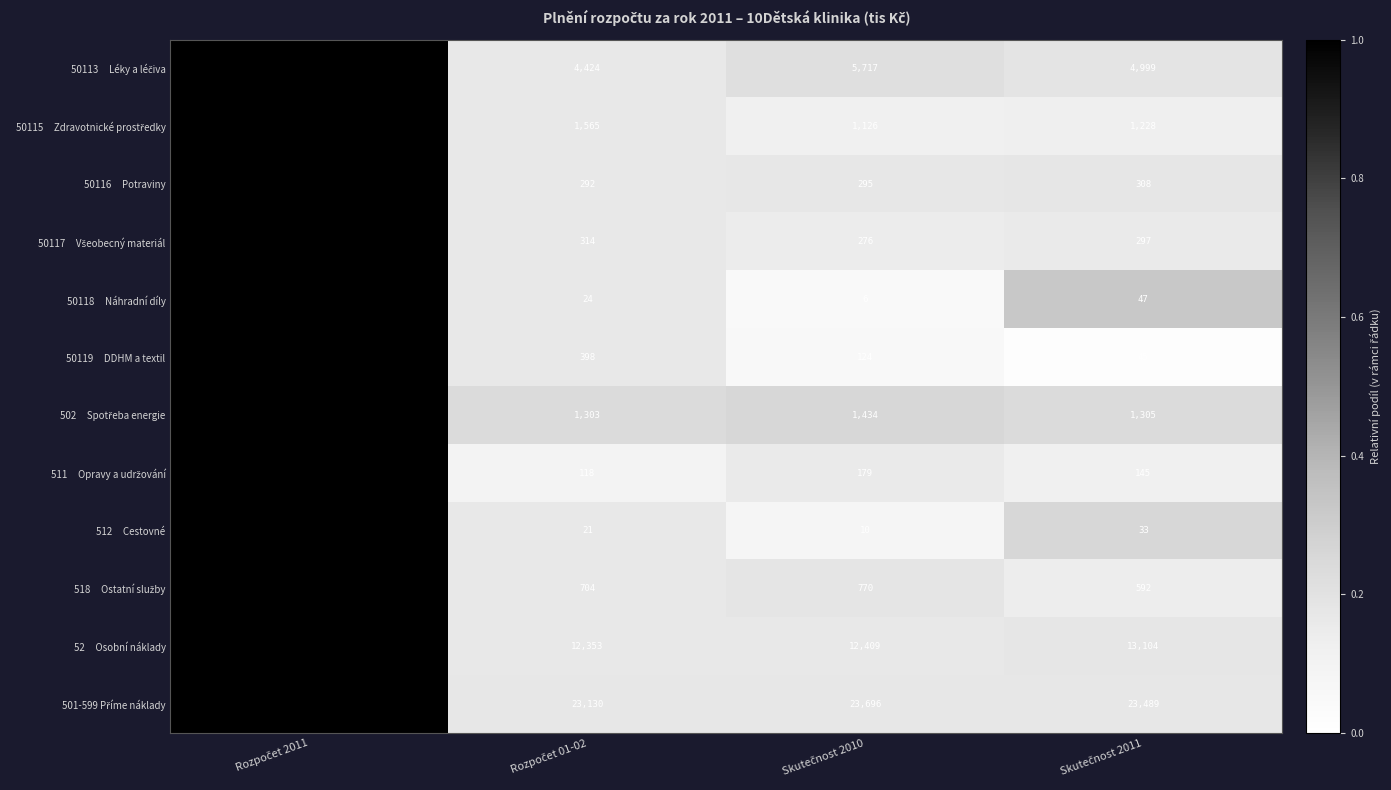

Which label corresponds to the largest value in the chart?

Rozpočet 2011